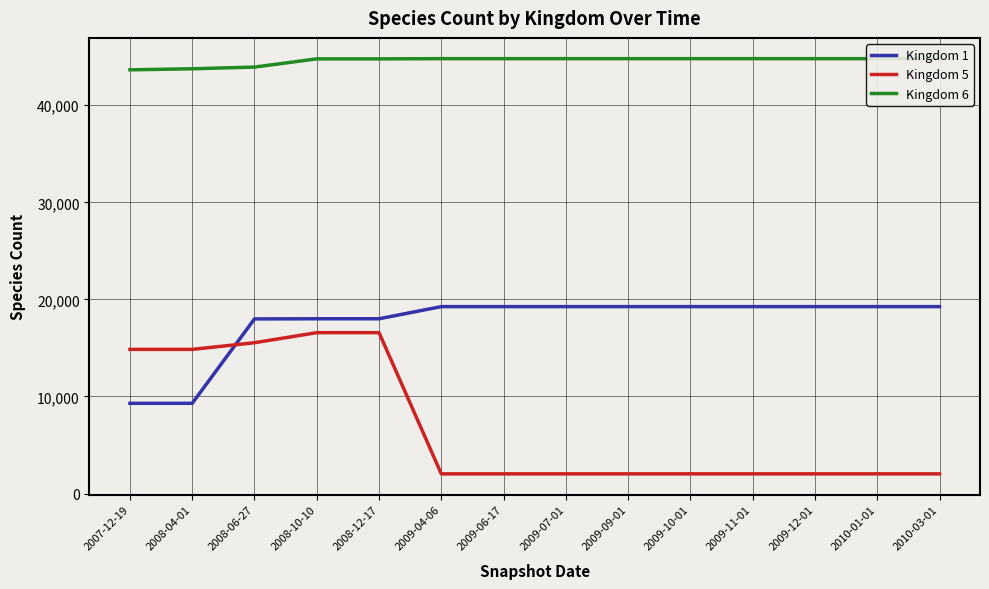

True or false: Kingdom 1 has more than 1 points higher than both neighbors.

False